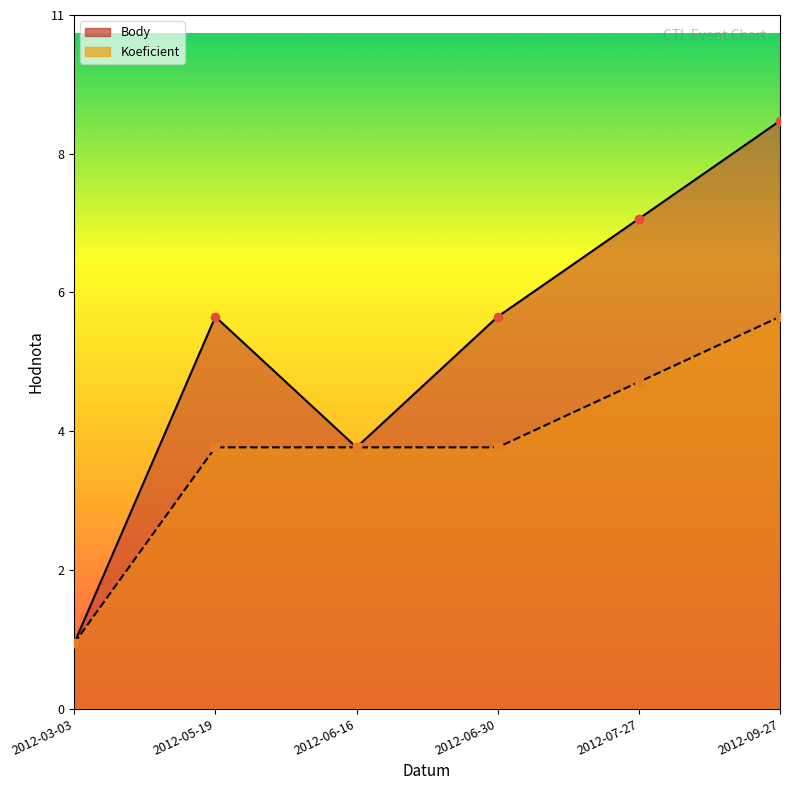

What are all the series names shown in the legend?

Body, Koeficient